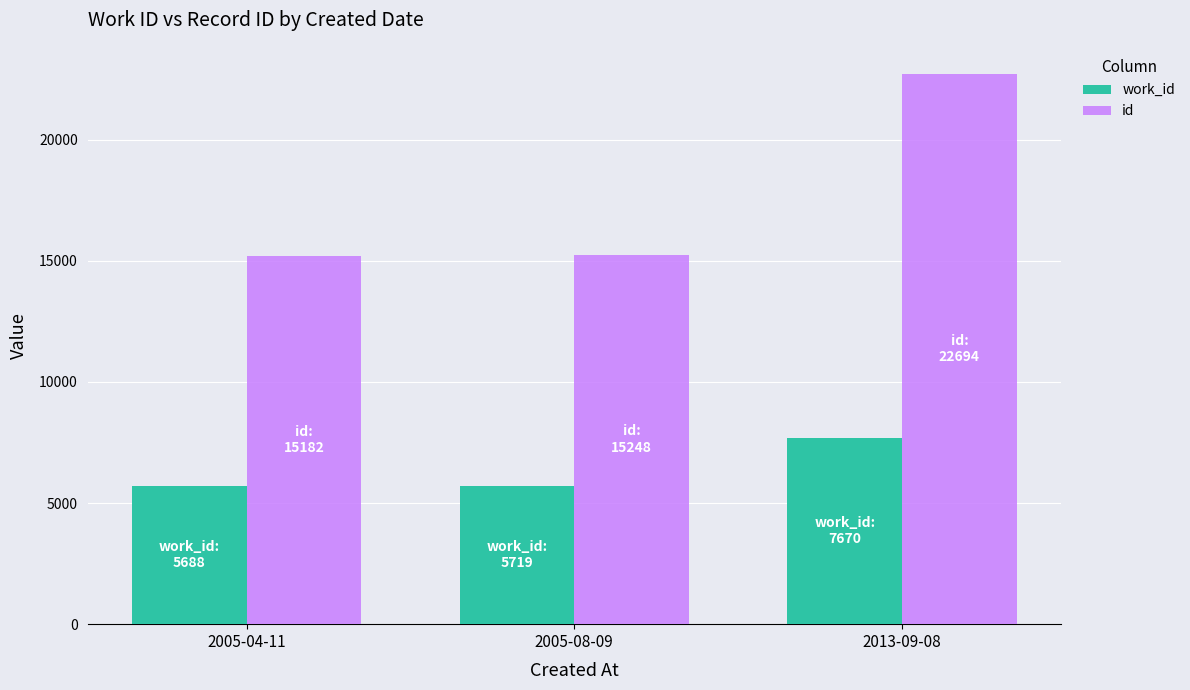

What is the value of the work_id bar at the 3rd from the left?

7670